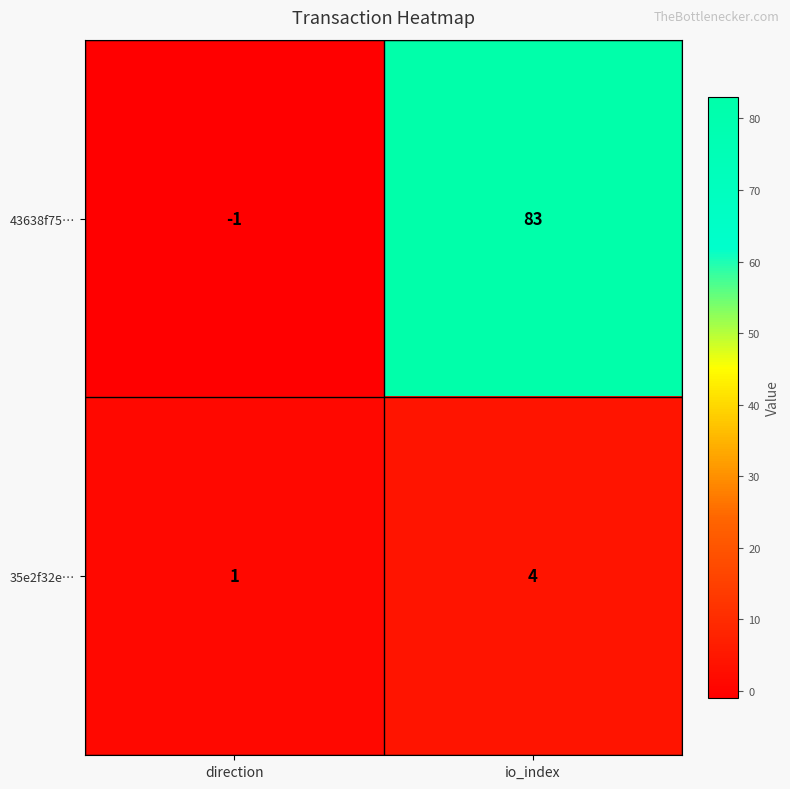

Which label corresponds to the largest value in the chart?

io_index